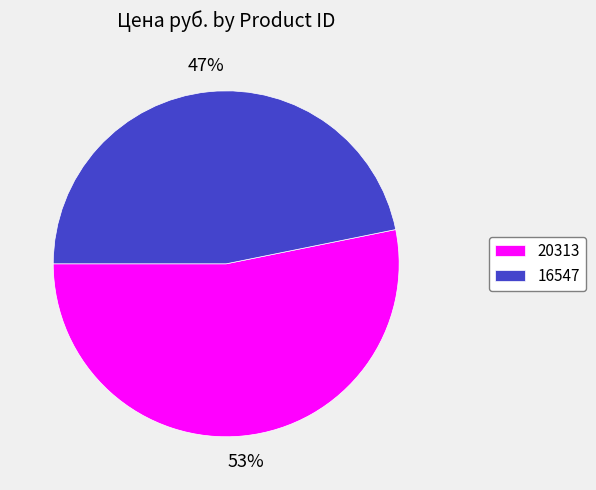

To the nearest percent, what is the combined percentage of 20313 and 16547?

100%